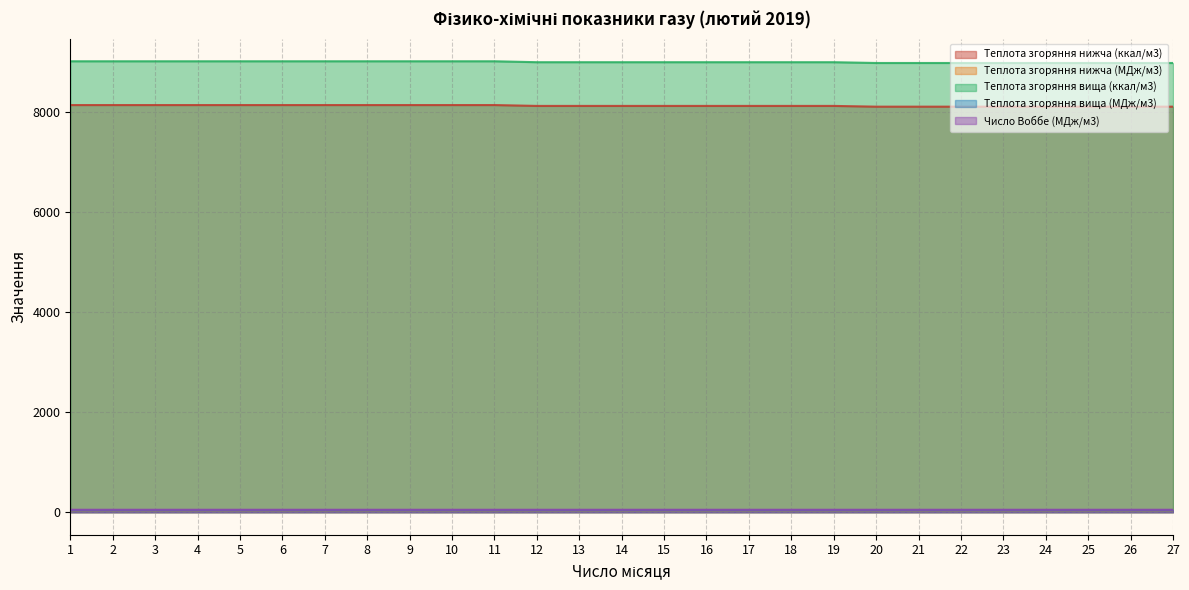

Which series has the largest range (max minus min)?

Теплота згоряння вища (ккал/м3)